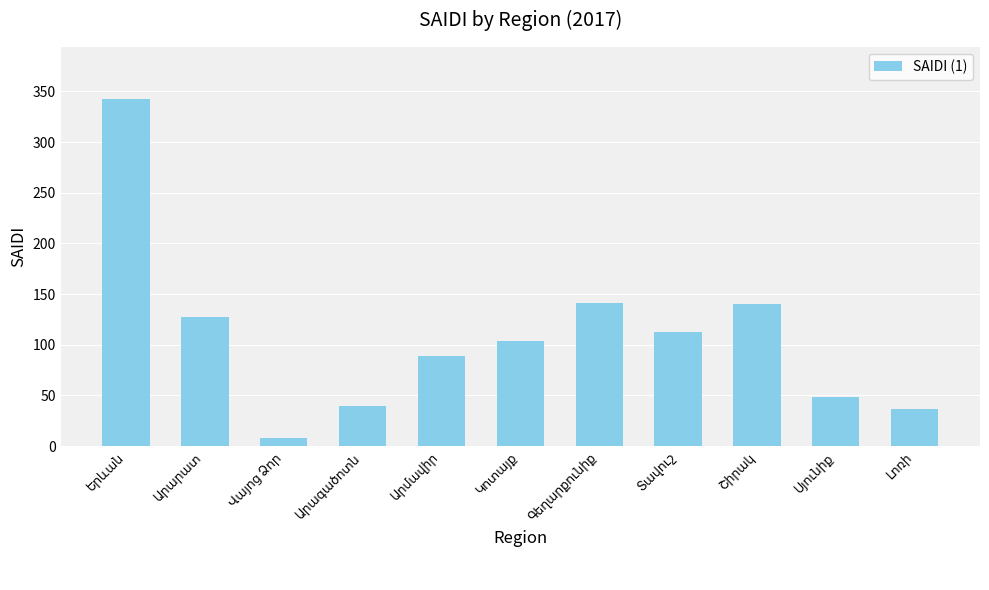

What is the difference between the second highest and second lowest values?

104.2